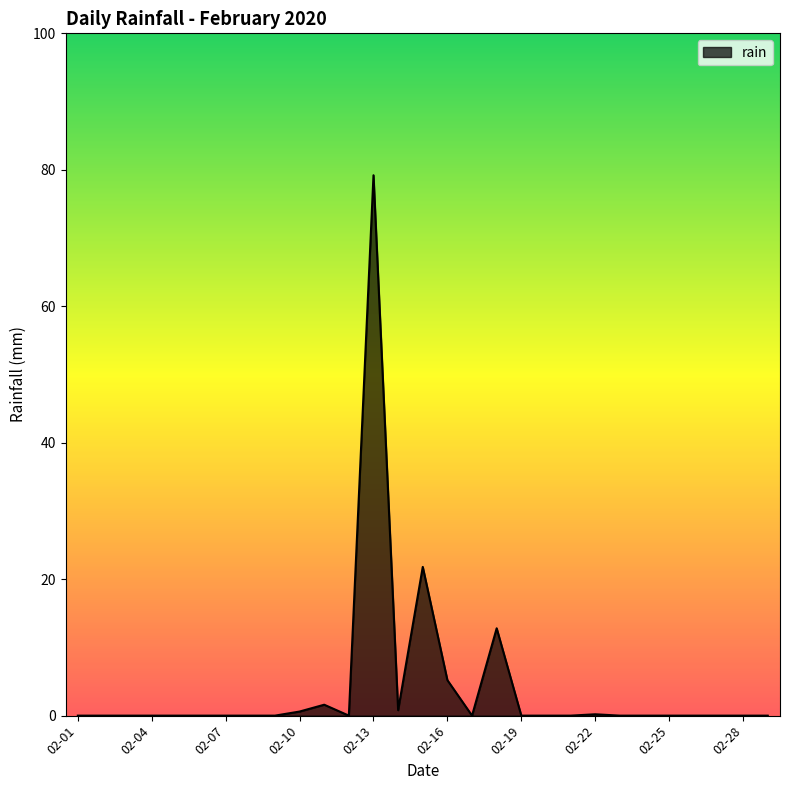

What is the greatest value displayed?

79.2